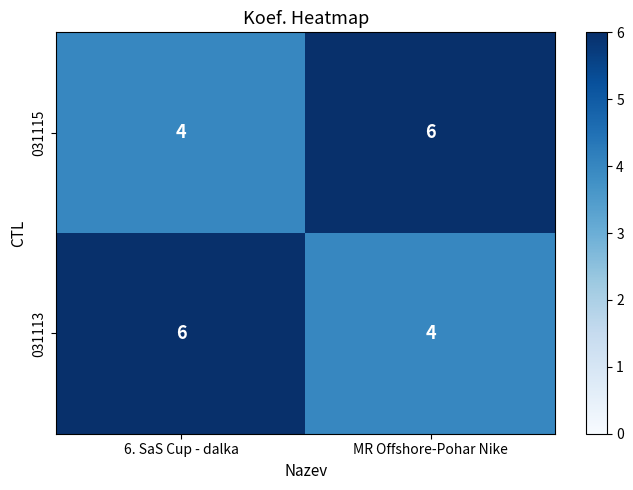

What is the maximum value shown in the chart?

6